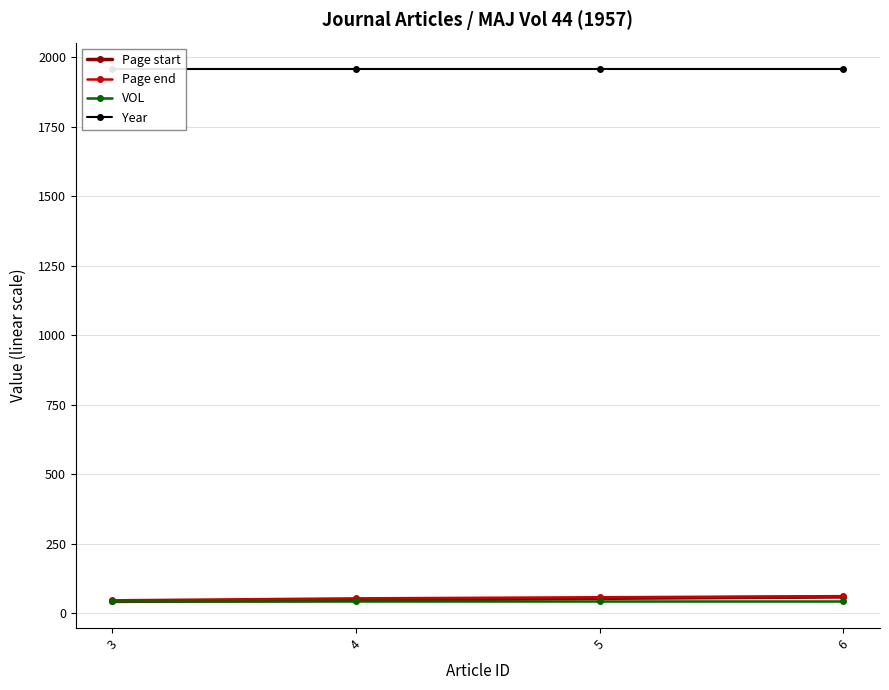

How many lines are shown in the chart?

4